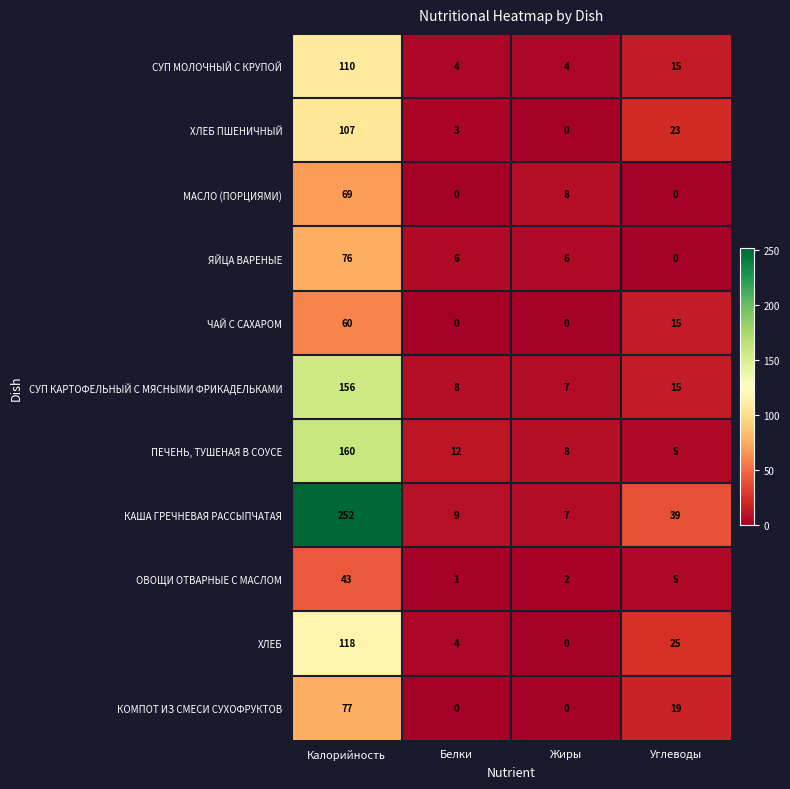

Which series has the largest total across all categories?

КАША ГРЕЧНЕВАЯ РАССЫПЧАТАЯ